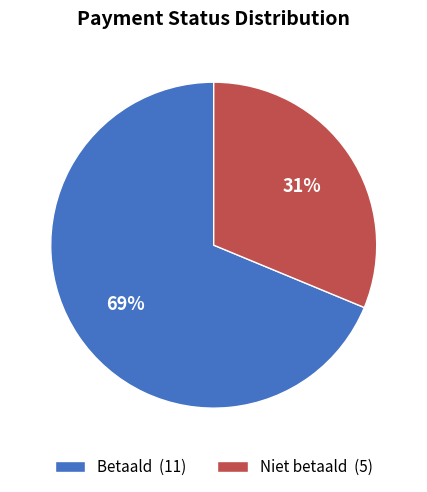

Which category has the smallest portion of the pie?

Niet betaald